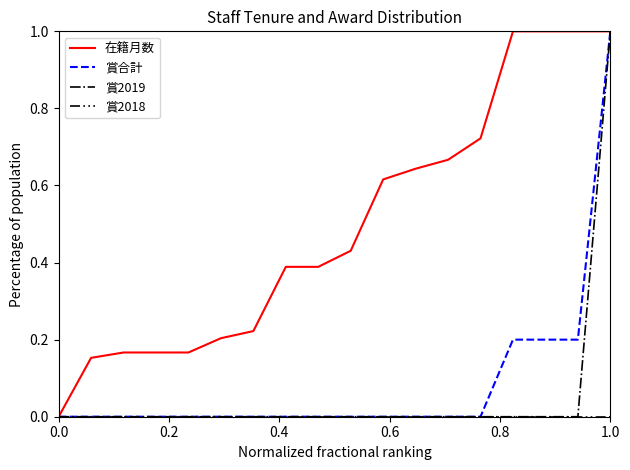

What is the maximum value shown in the chart?

1.0